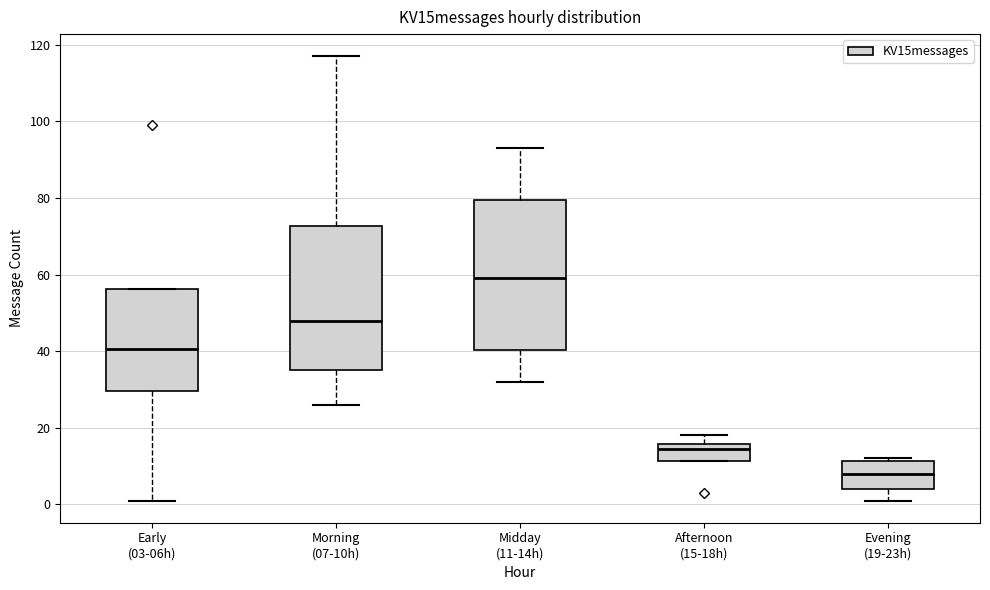

Where is the lower edge of the box for Early (03-06h) on the y-axis? The values are not printed on the chart, so give them approximately, as read against the axis.

30